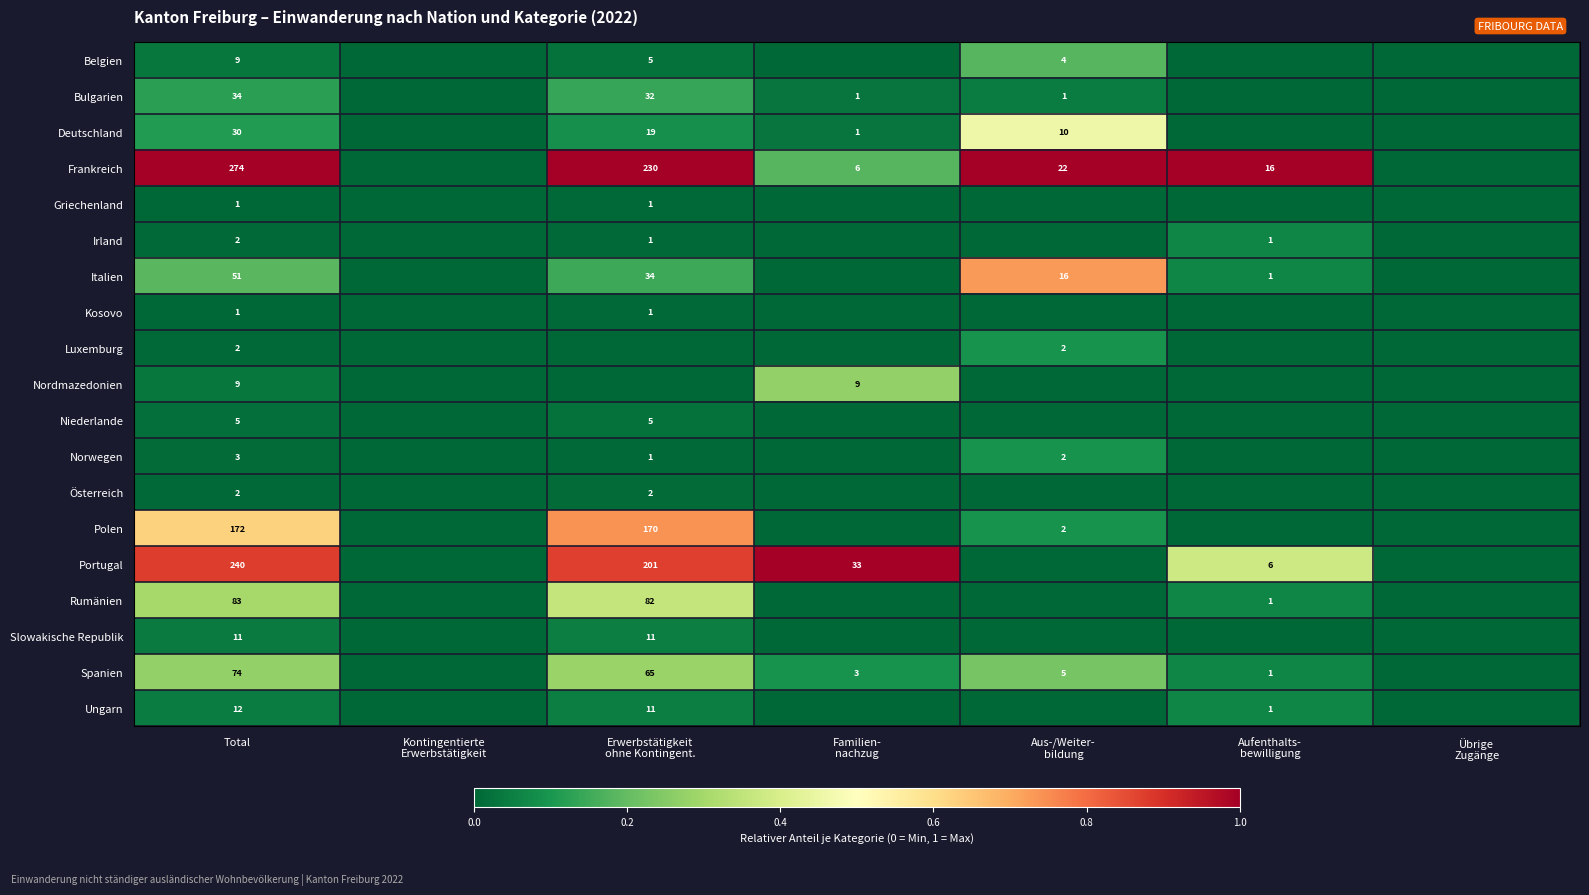

What is the spread (max minus min) of values at Total?

273